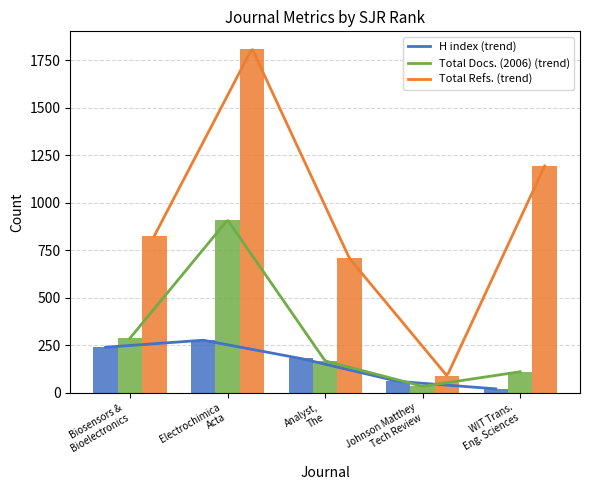

What is the label of the 5th bar from the right?

Biosensors & Bioelectronics